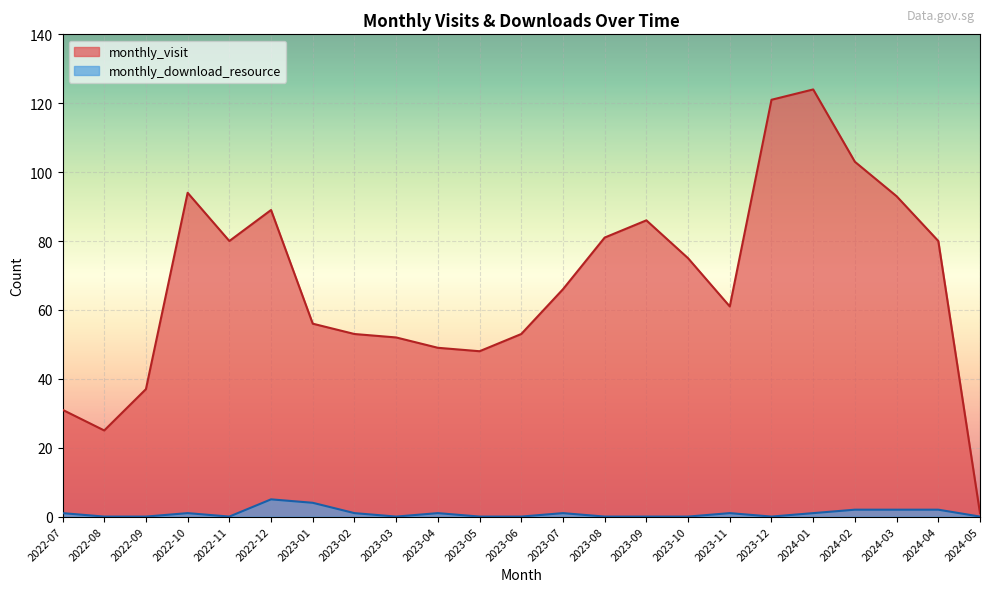

Count the number of data series in this chart.

2